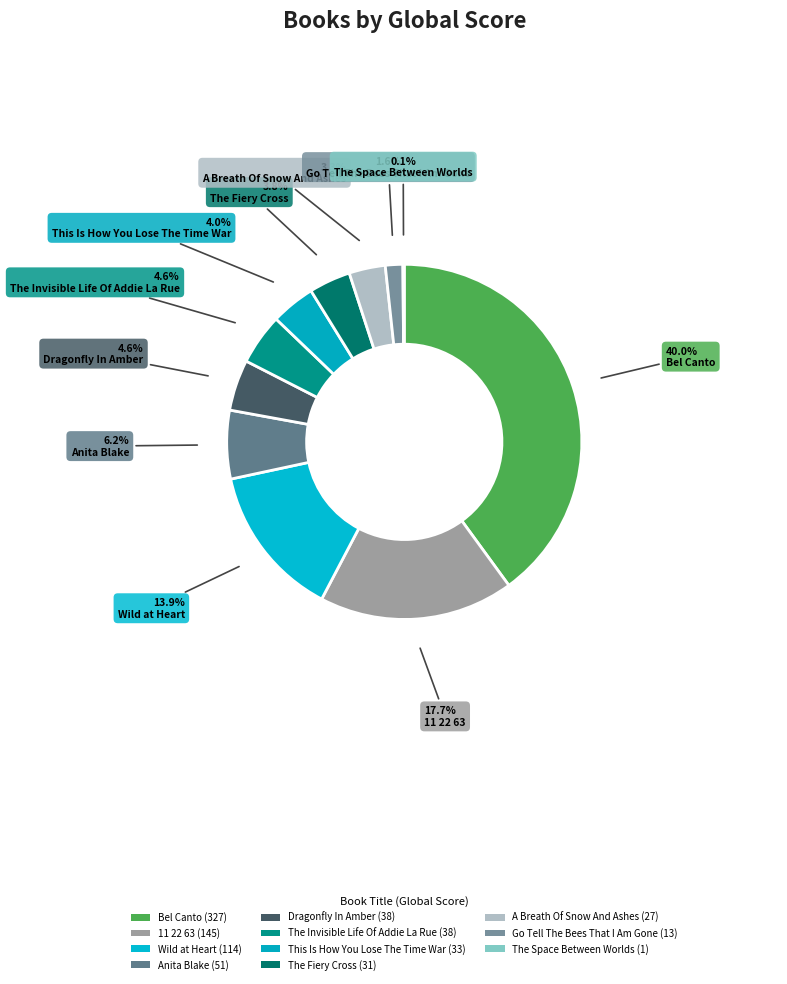

Rank the categories by value from highest to lowest.

Bel Canto, 11 22 63, Wild at Heart, Anita Blake, Dragonfly In Amber, The Invisible Life Of Addie La Rue, This Is How You Lose The Time War, The Fiery Cross, A Breath Of Snow And Ashes, Go Tell The Bees That I Am Gone, The Space Between Worlds